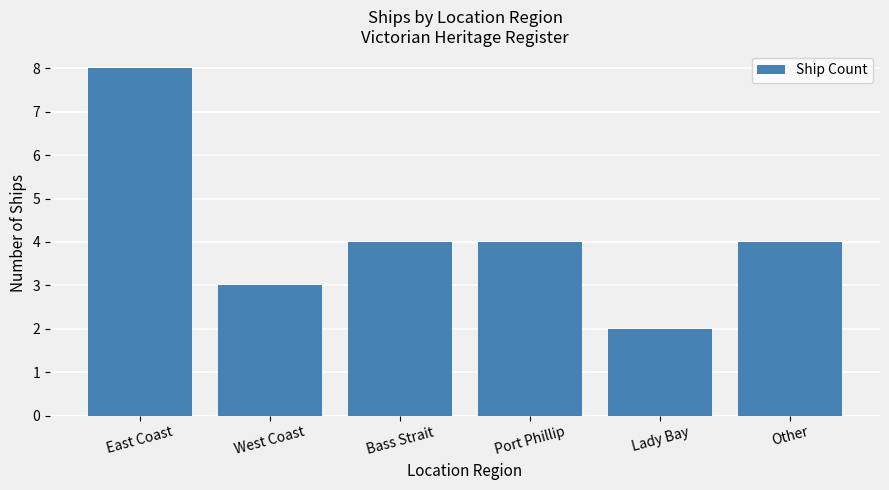

Count the values in the range 3 to 4.

4